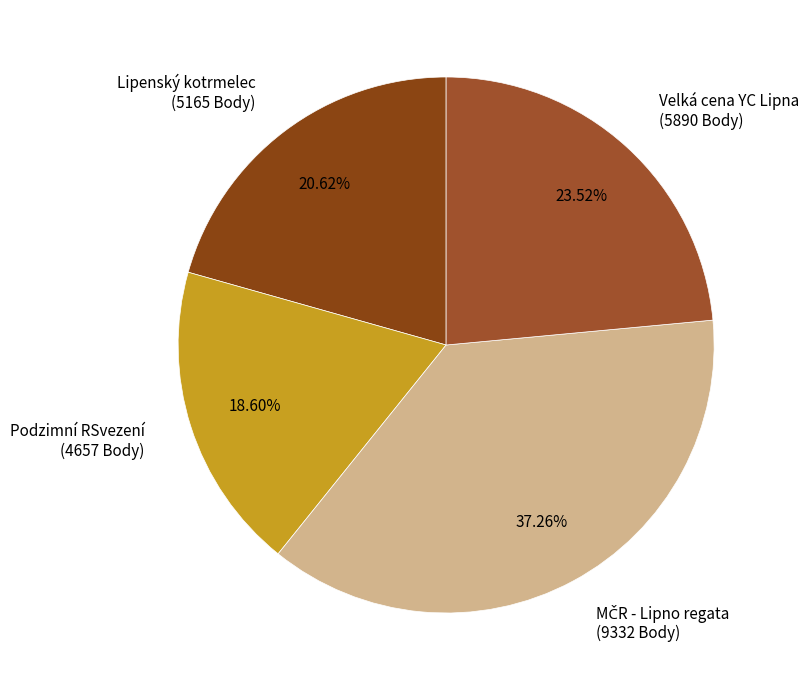

Is there any slice that represents more than half of the pie?

No